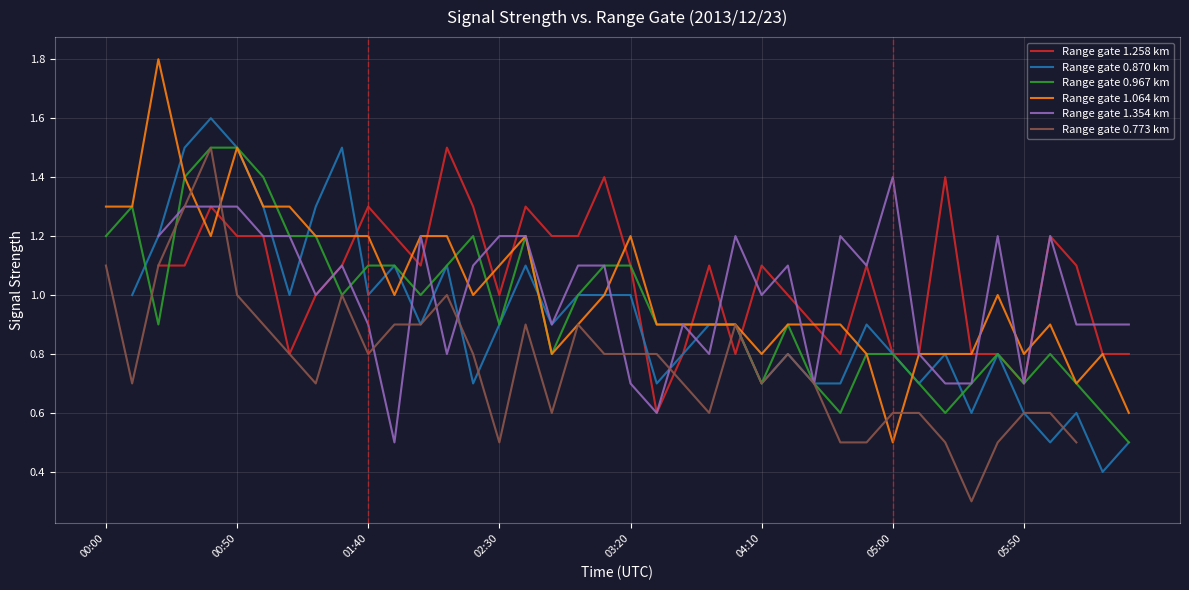

Is this an area chart (filled region under the line)?

No